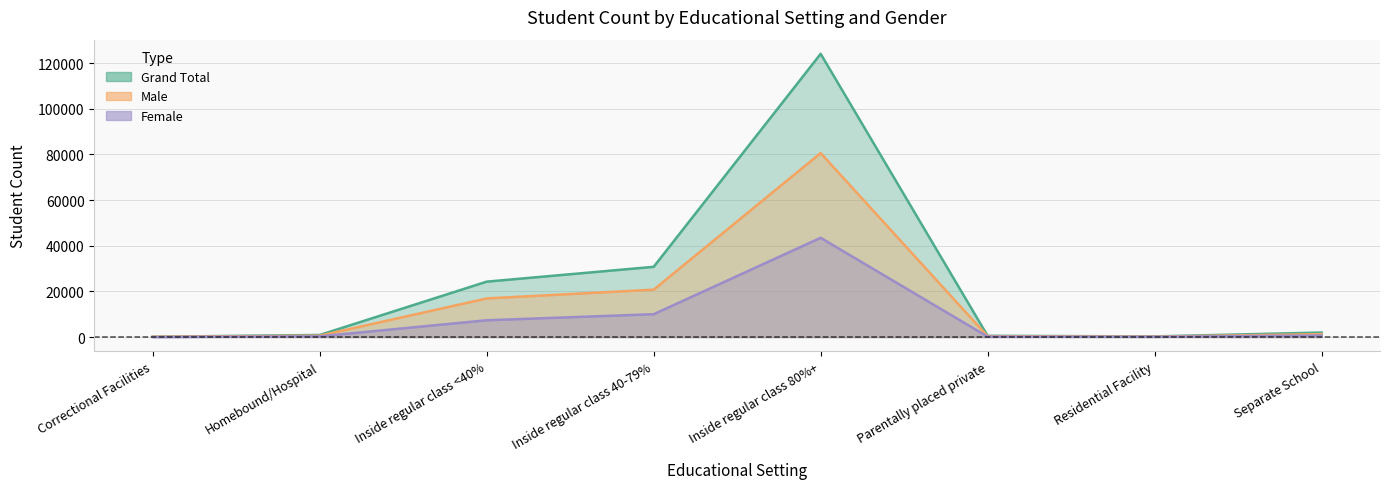

What is the smallest value displayed?

1